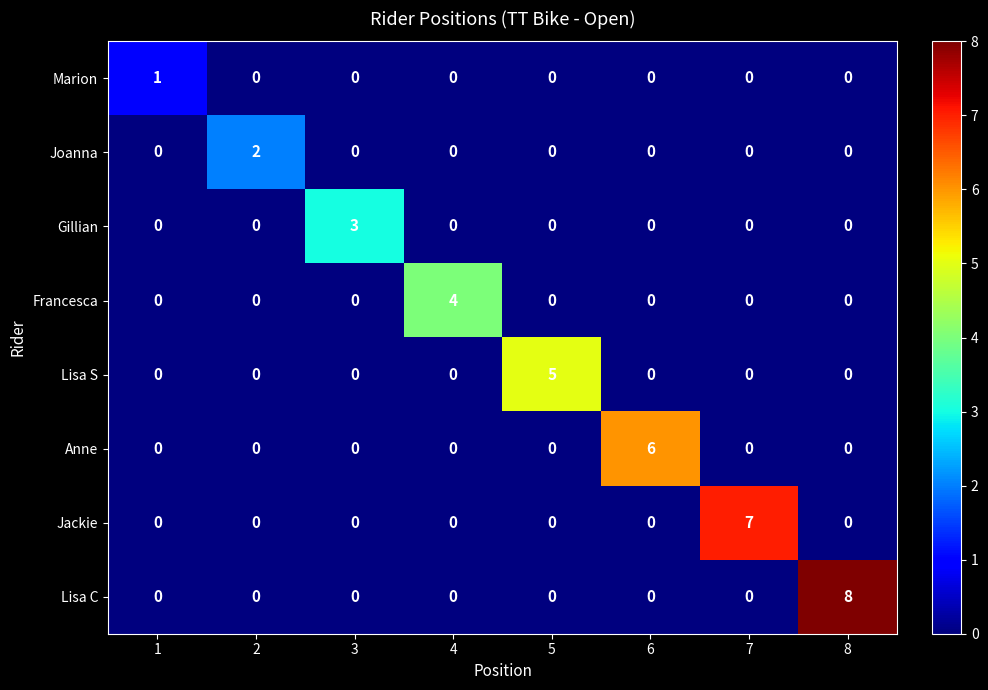

Which series changed the most between 2 and 4?

Francesca